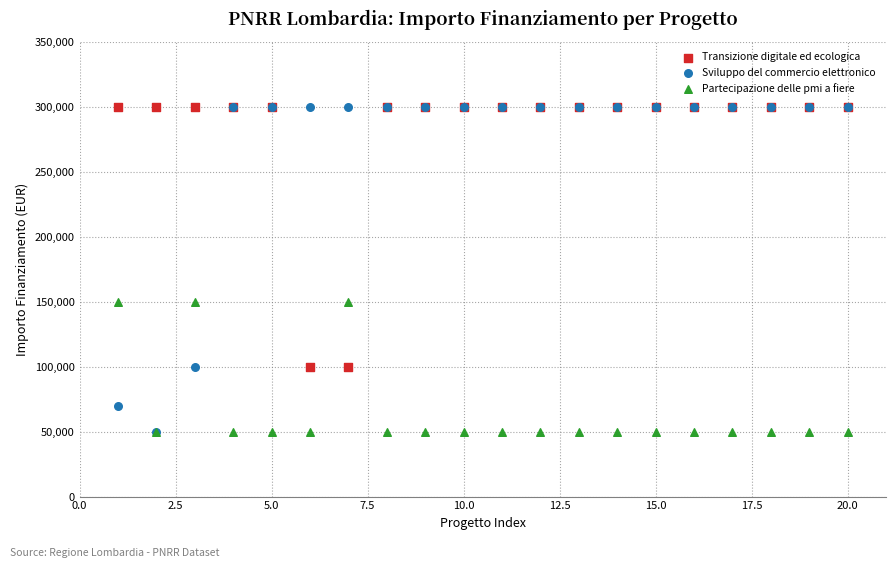

What are all the series names shown in the legend?

Transizione digitale ed ecologica, Sviluppo del commercio elettronico, Partecipazione delle pmi a fiere